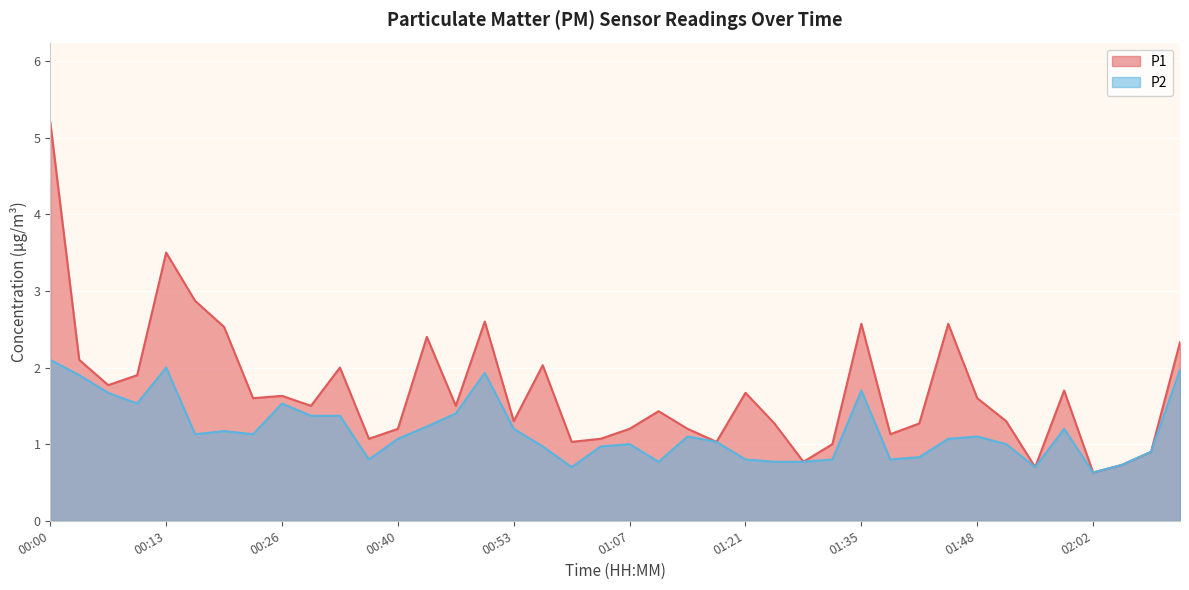

At how many categories does at least one series exceed 2?

11